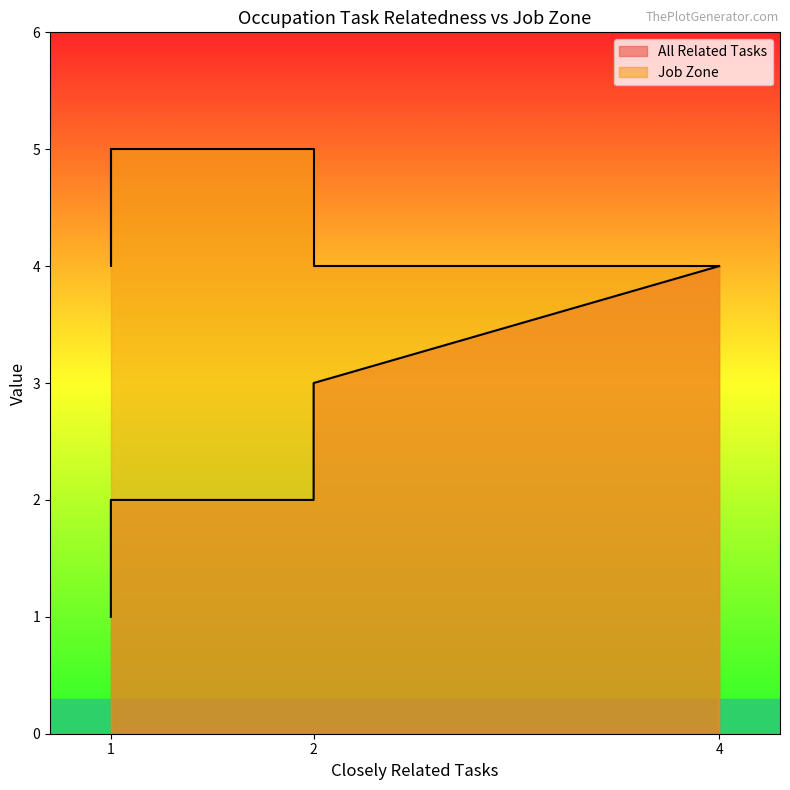

What is the approximate value of All Related Tasks at 4?

4